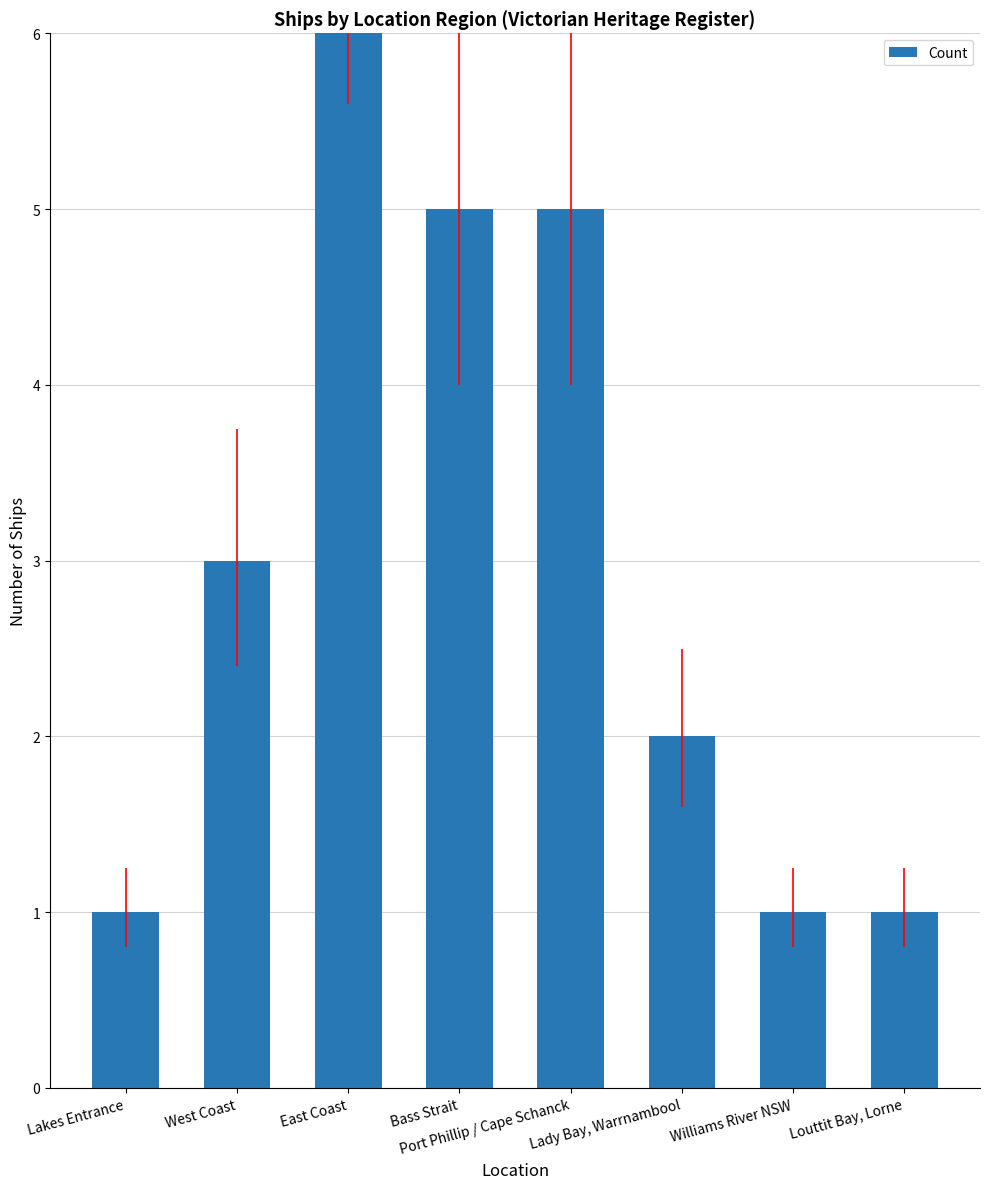

Count the values in the range 1 to 5.

7